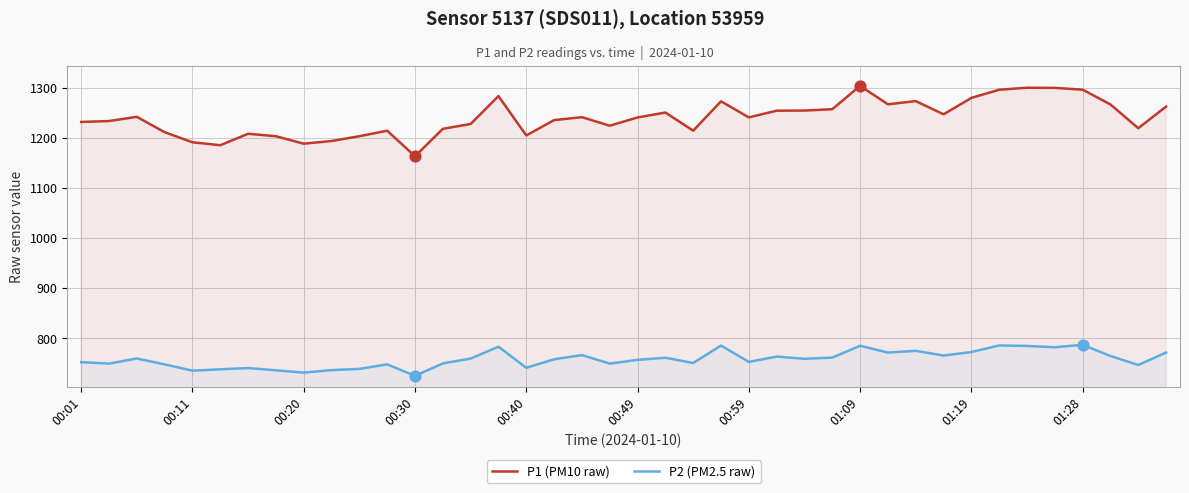

At how many categories does at least one series exceed 1018?

40